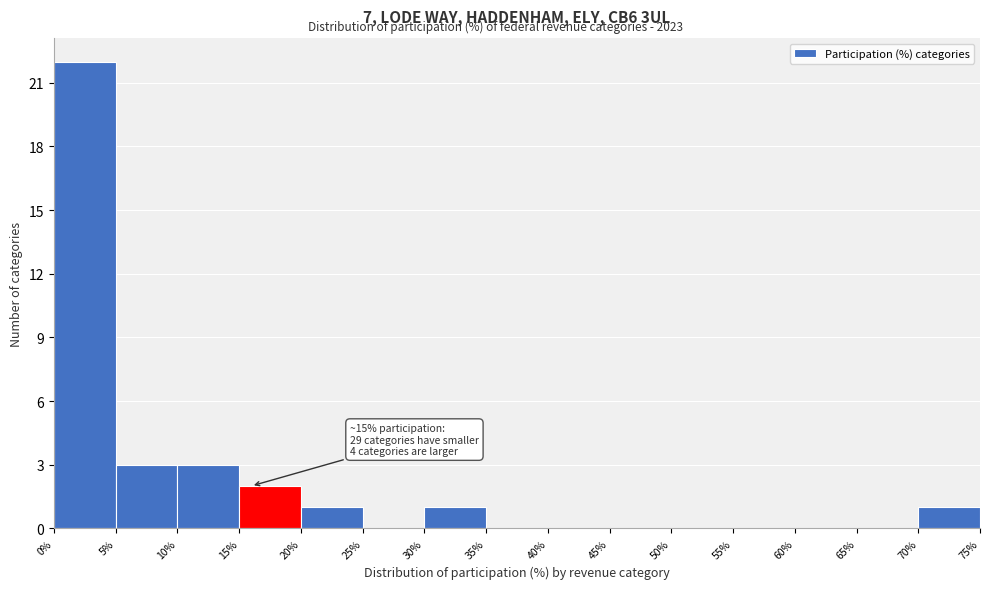

Over which range of the x-axis is the bar tallest?

0% to 5%